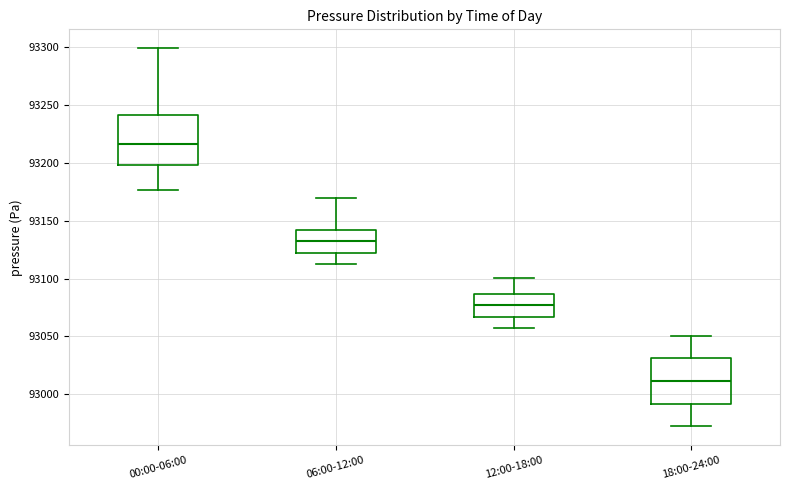

Where is the upper edge of the box for 12:00-18:00 on the y-axis? The values are not printed on the chart, so give them approximately, as read against the axis.

93085